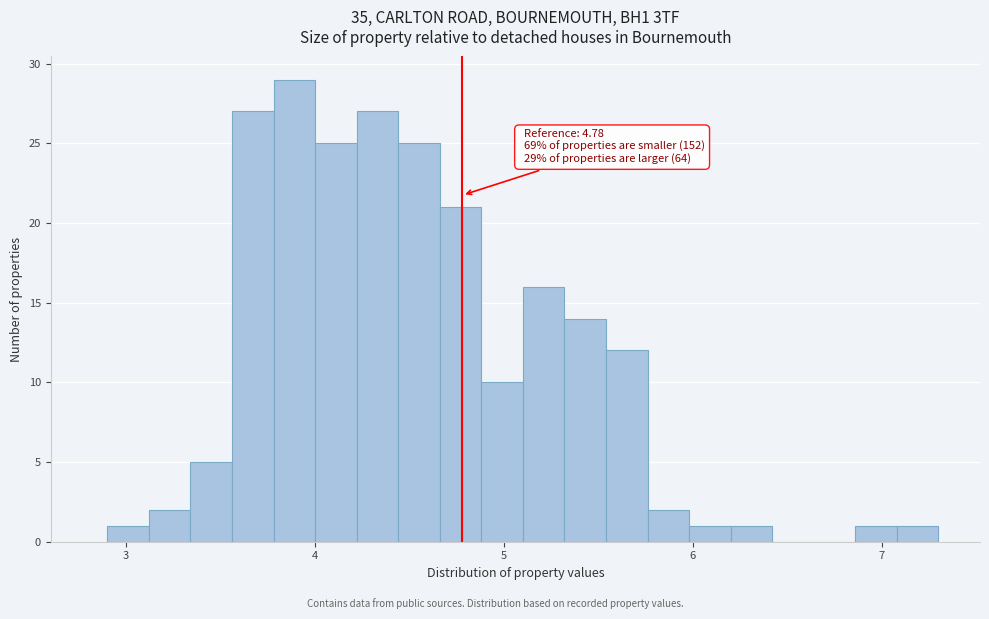

Around what value on the x-axis is the tallest bar? Give the approximate position of its centre, as read against the axis.

3.9